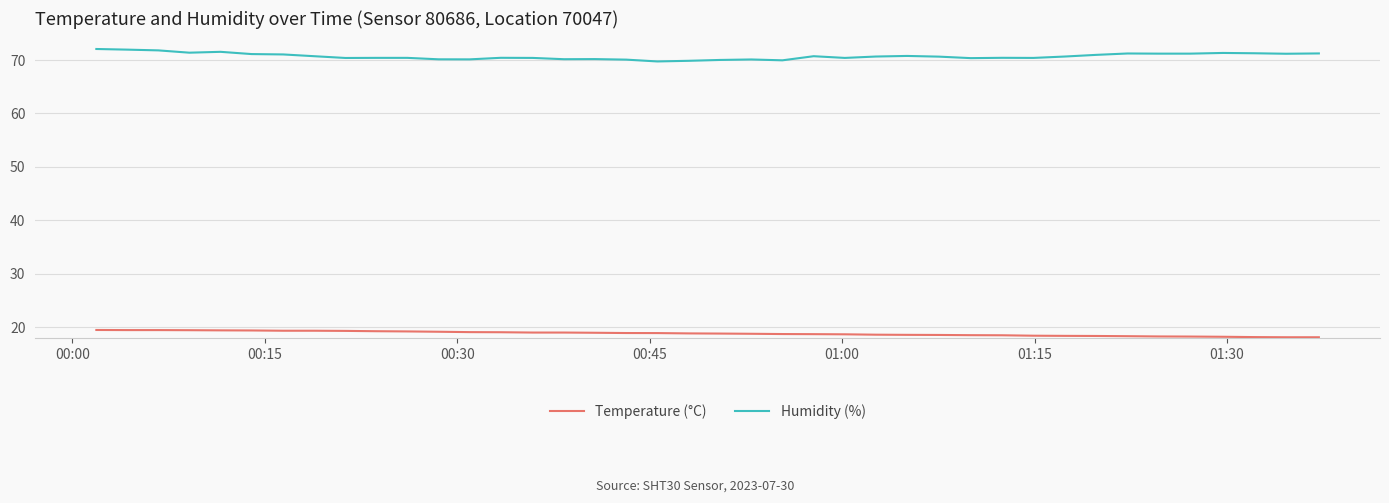

True or false: Temperature (°C) and Humidity (%) intersect in this chart.

False